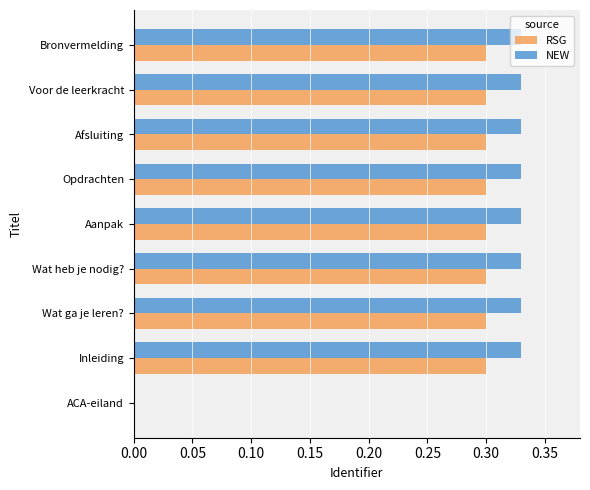

The RSG series shows 0.4 at Voor de leerkracht. True or false?

False